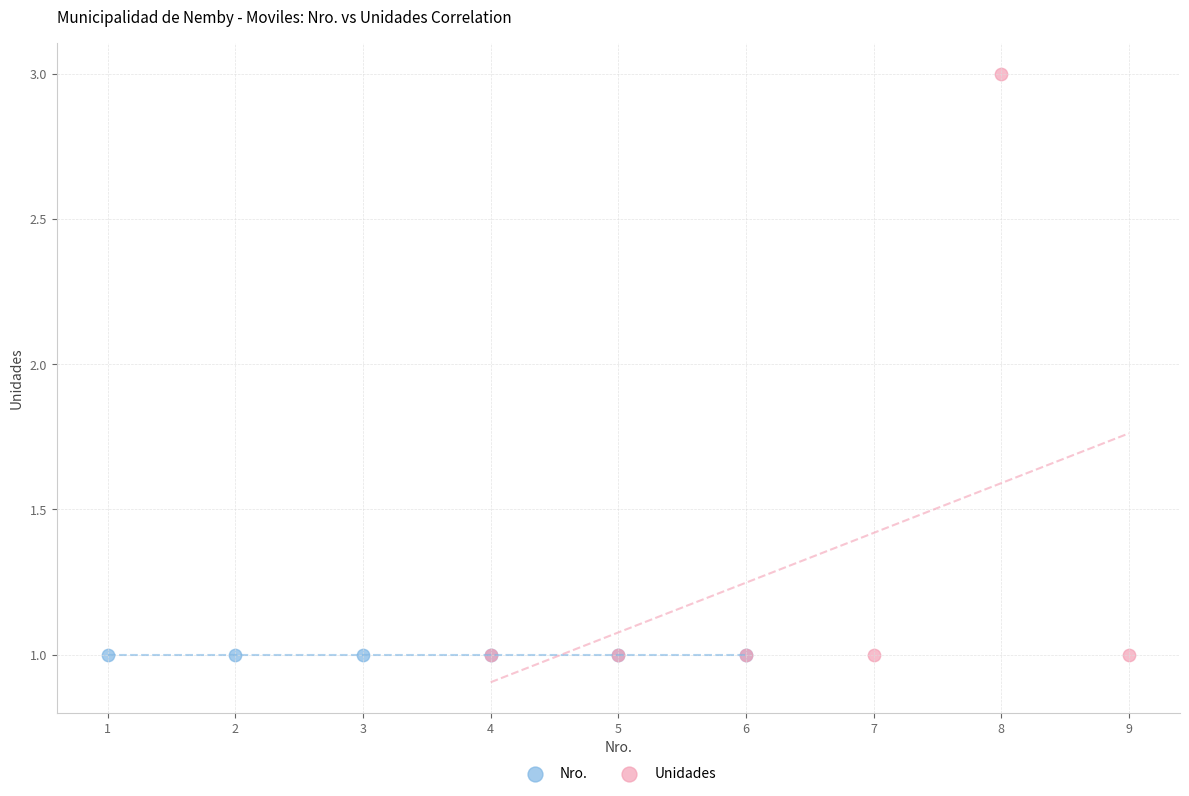

Which series reaches the maximum Y coordinate?

Unidades